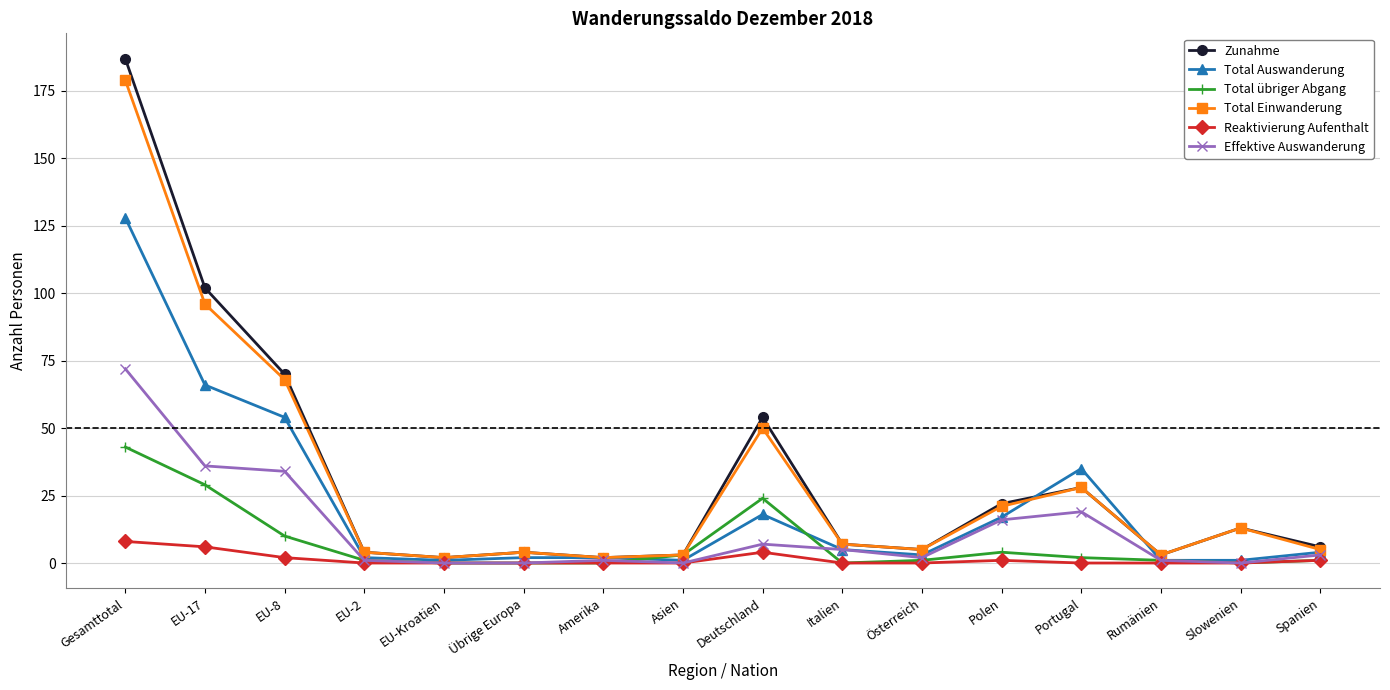

What is the highest value of the Effektive Auswanderung series?

72